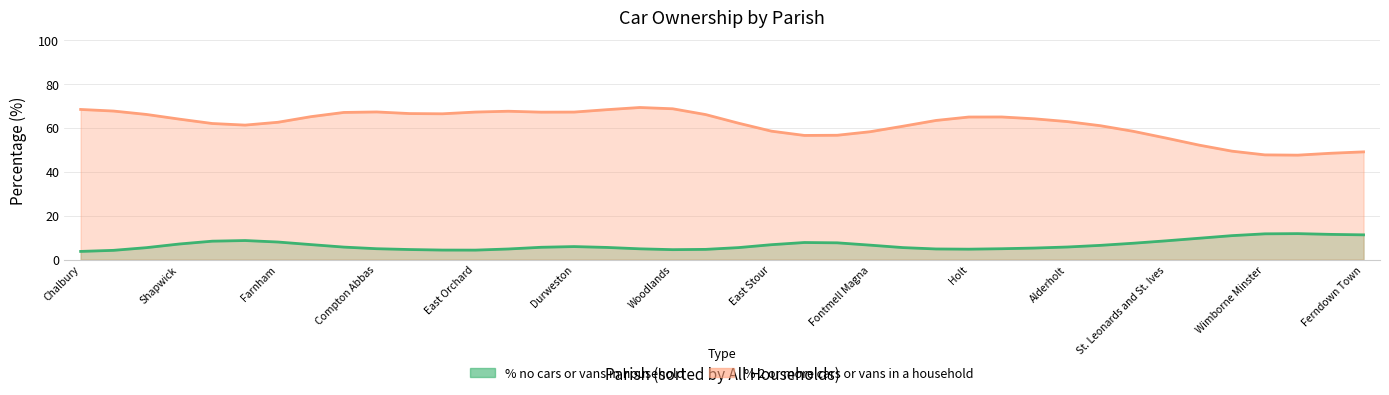

How many data points in % 2 or more cars or vans in a household are above 61?

20